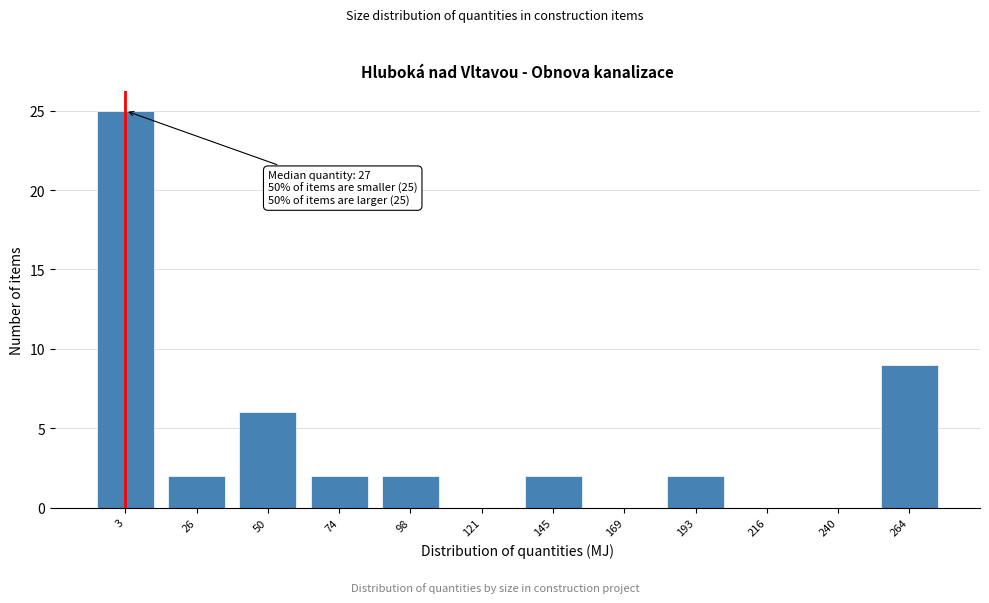

Reading right to left, what are all the values shown in this chart?

264=9	240=0	216=0	193=2	169=0	145=2	121=0	98=2	74=2	50=6	26=2	3=25